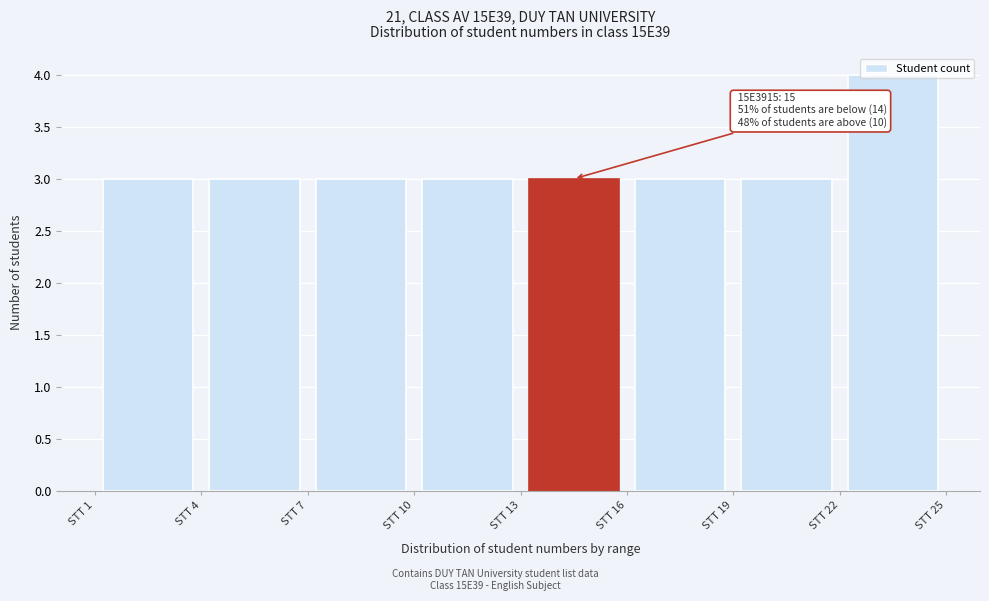

Which range on the x-axis has the tallest bar?

22 to 25